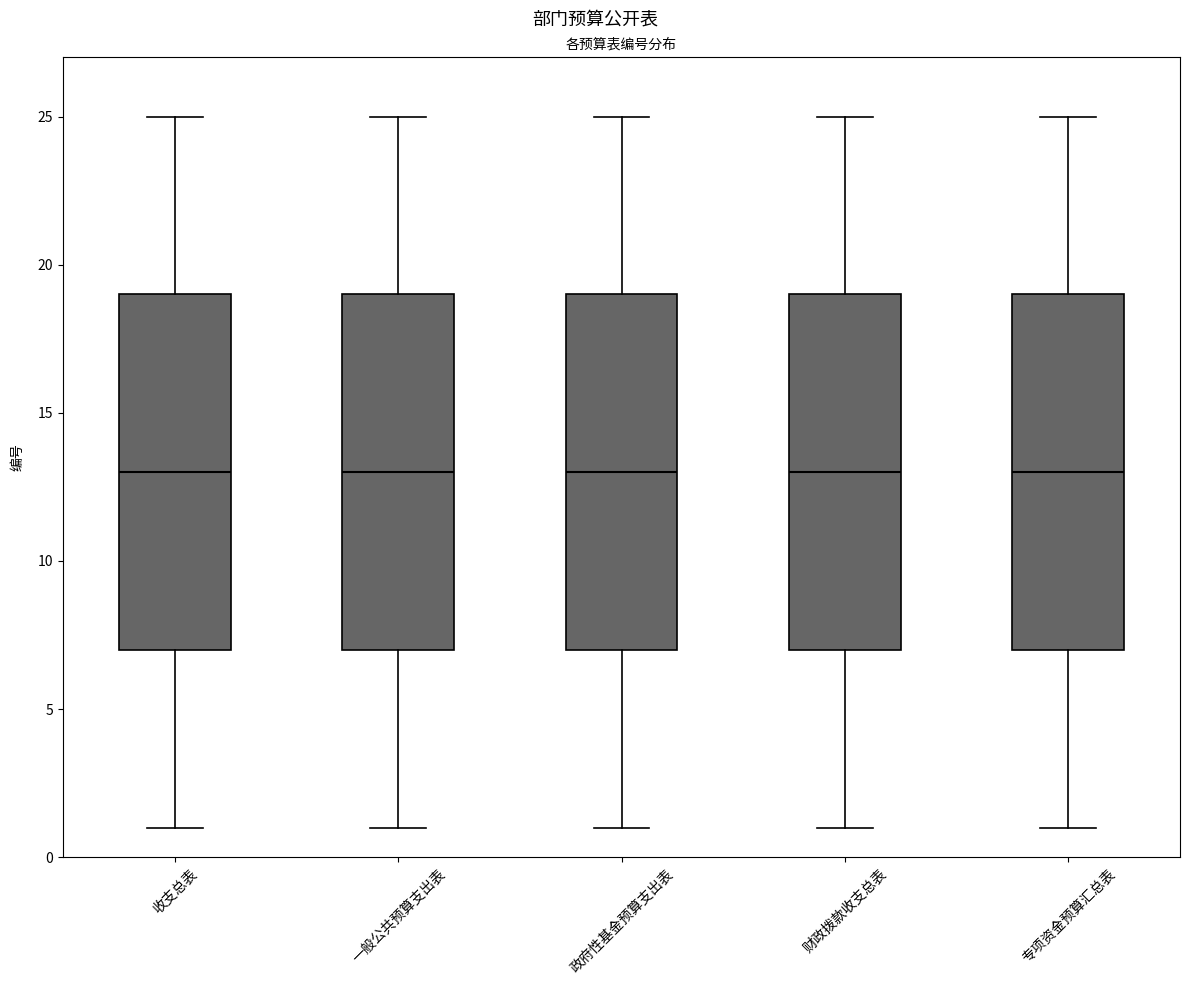

Where does the median line of the box for 收支总表 sit on the y-axis? The values are not printed on the chart, so give them approximately, as read against the axis.

13